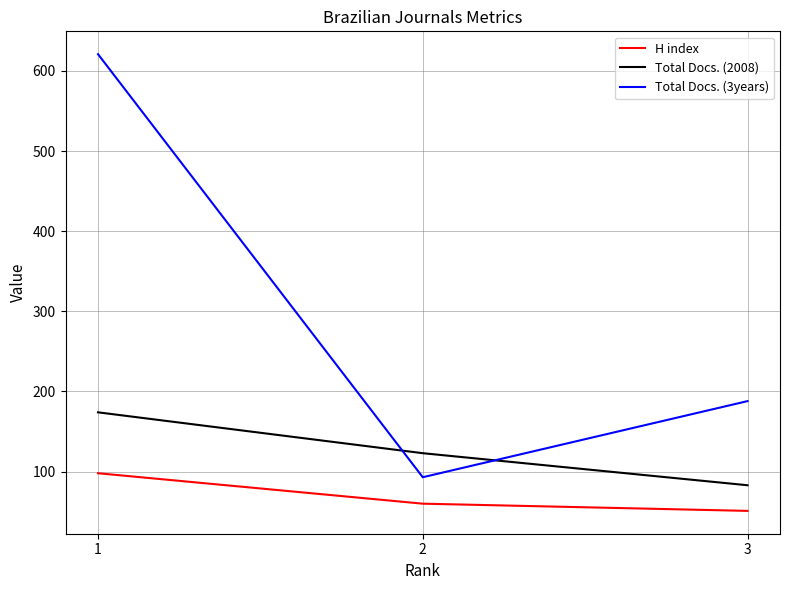

What is the total value across all series at 3?

322